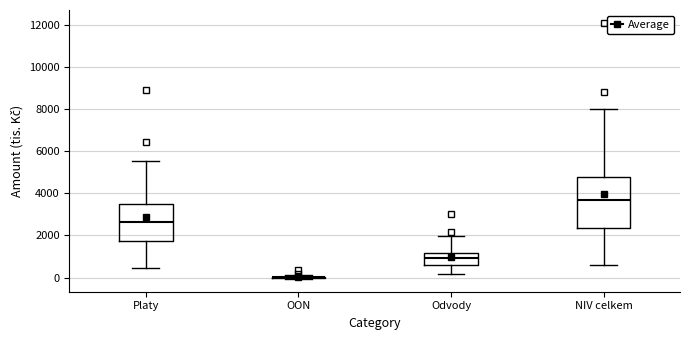

Reading left to right, read every box against the y-axis: the position of its median line, the range the box covers, and the ends of its whiskers. The values are not printed on the chart, so give them approximately, as read against the axis.

Platy: median 2600, box 1800 to 3400, whiskers 400 to 5600
OON: box collapsed to a line at 0, whiskers 0 to 200
Odvody: median 1000, box 600 to 1200, whiskers 200 to 2000
NIV celkem: median 3600, box 2400 to 4800, whiskers 600 to 8000